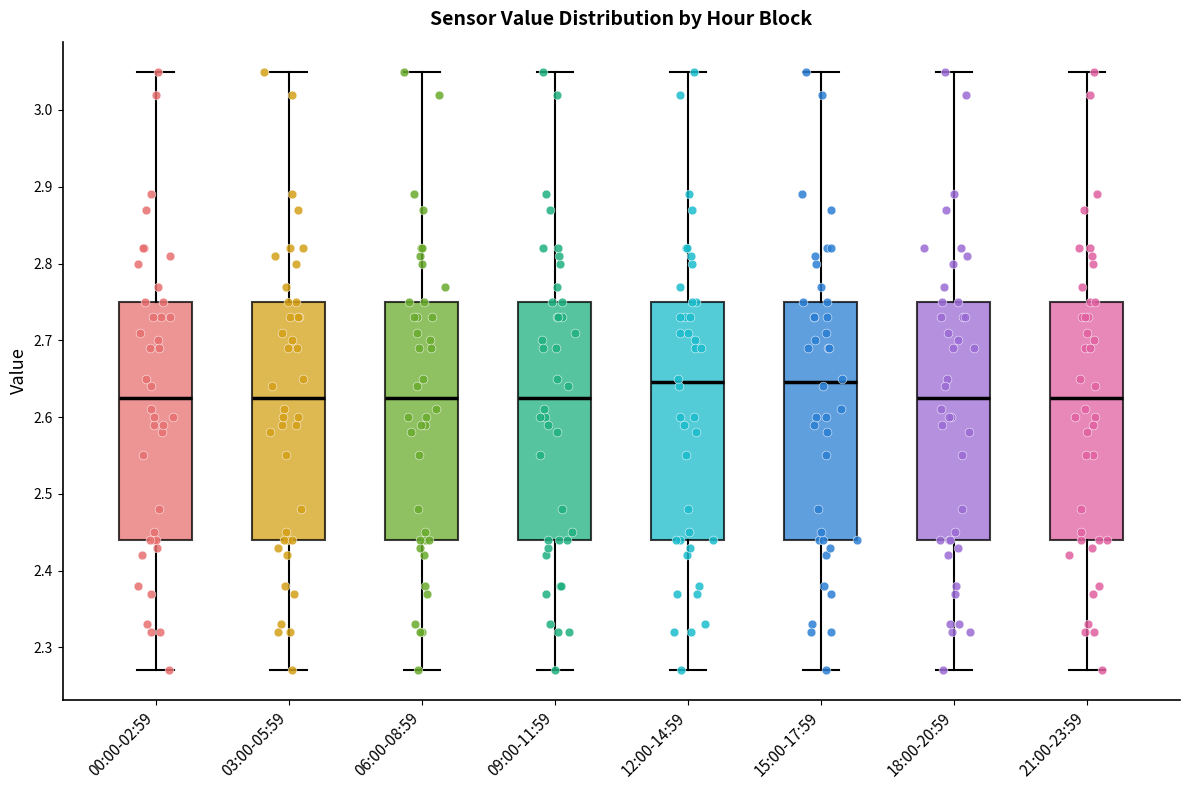

Reading left to right, transcribe this box plot: for each box, give where its median line is, the range the box spans, and where its two whiskers end, as read against the y-axis. The values are not printed on the chart, so give them approximately, as read against the axis.

00:00-02:59: median 2.63, box 2.44 to 2.75, whiskers 2.27 to 3.05
03:00-05:59: median 2.63, box 2.44 to 2.75, whiskers 2.27 to 3.05
06:00-08:59: median 2.63, box 2.44 to 2.75, whiskers 2.27 to 3.05
09:00-11:59: median 2.63, box 2.44 to 2.75, whiskers 2.27 to 3.05
12:00-14:59: median 2.65, box 2.44 to 2.75, whiskers 2.27 to 3.05
15:00-17:59: median 2.65, box 2.44 to 2.75, whiskers 2.27 to 3.05
18:00-20:59: median 2.63, box 2.44 to 2.75, whiskers 2.27 to 3.05
21:00-23:59: median 2.63, box 2.44 to 2.75, whiskers 2.27 to 3.05